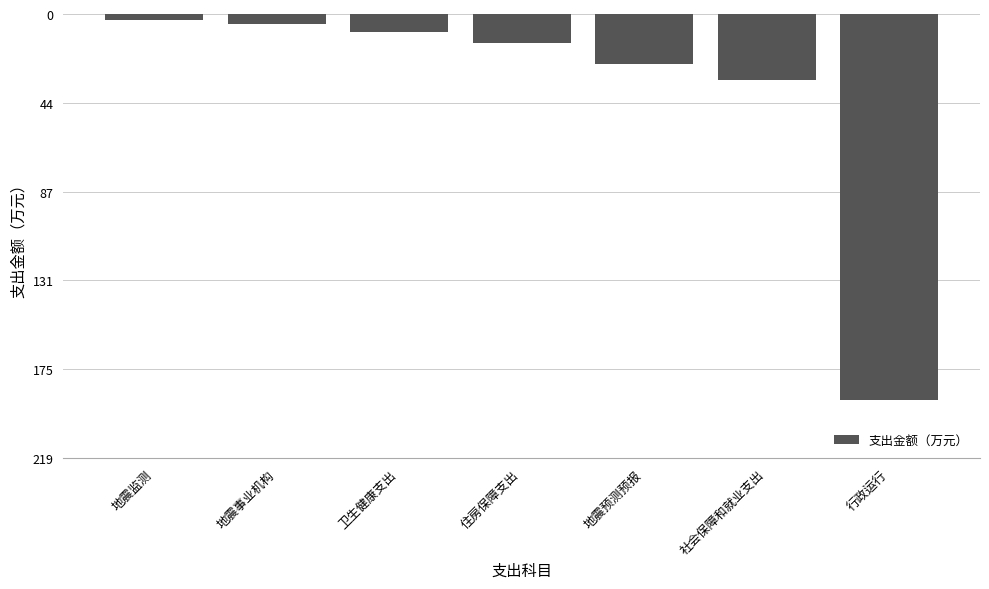

Does the chart contain any negative values?

Yes